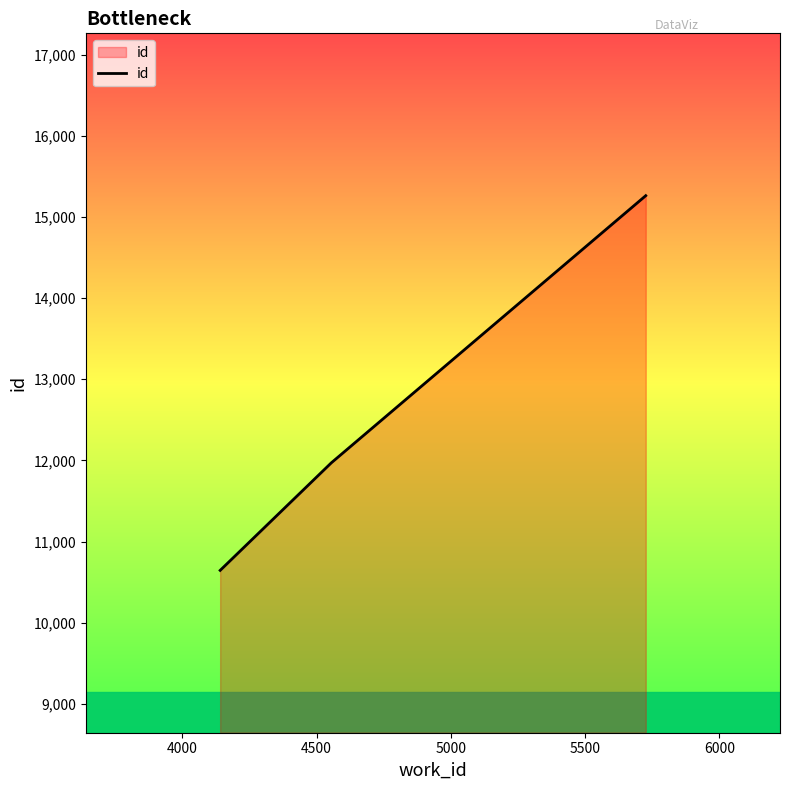

What is the difference between the maximum and minimum values?

4616